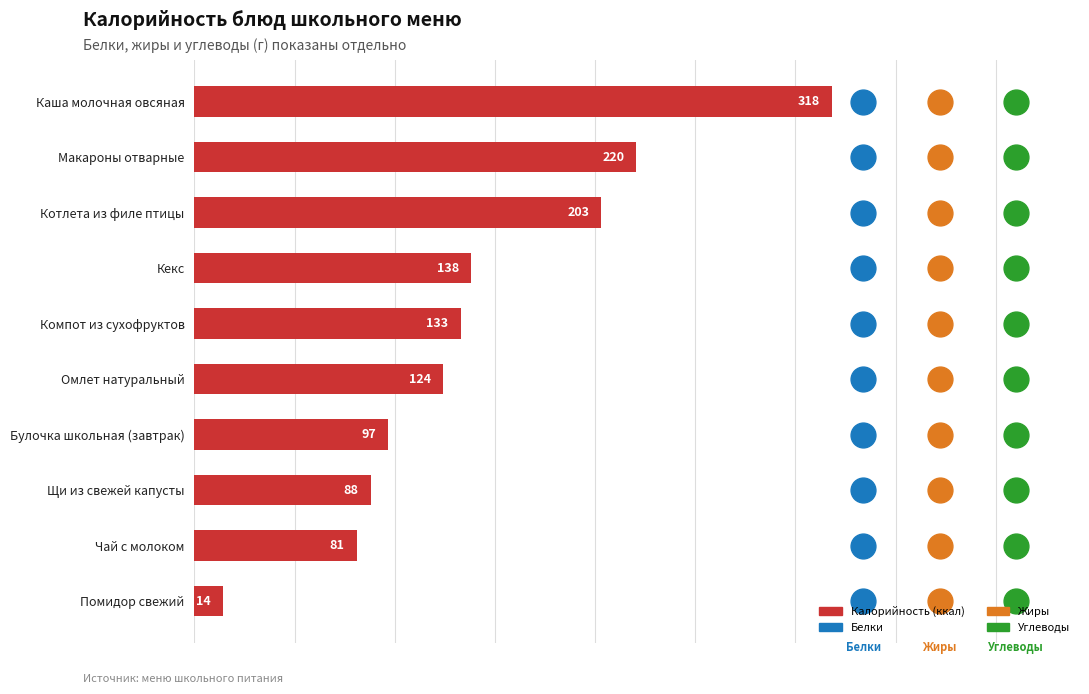

What is the change in value from Каша молочная овсяная to Макароны отварные?

-97.5